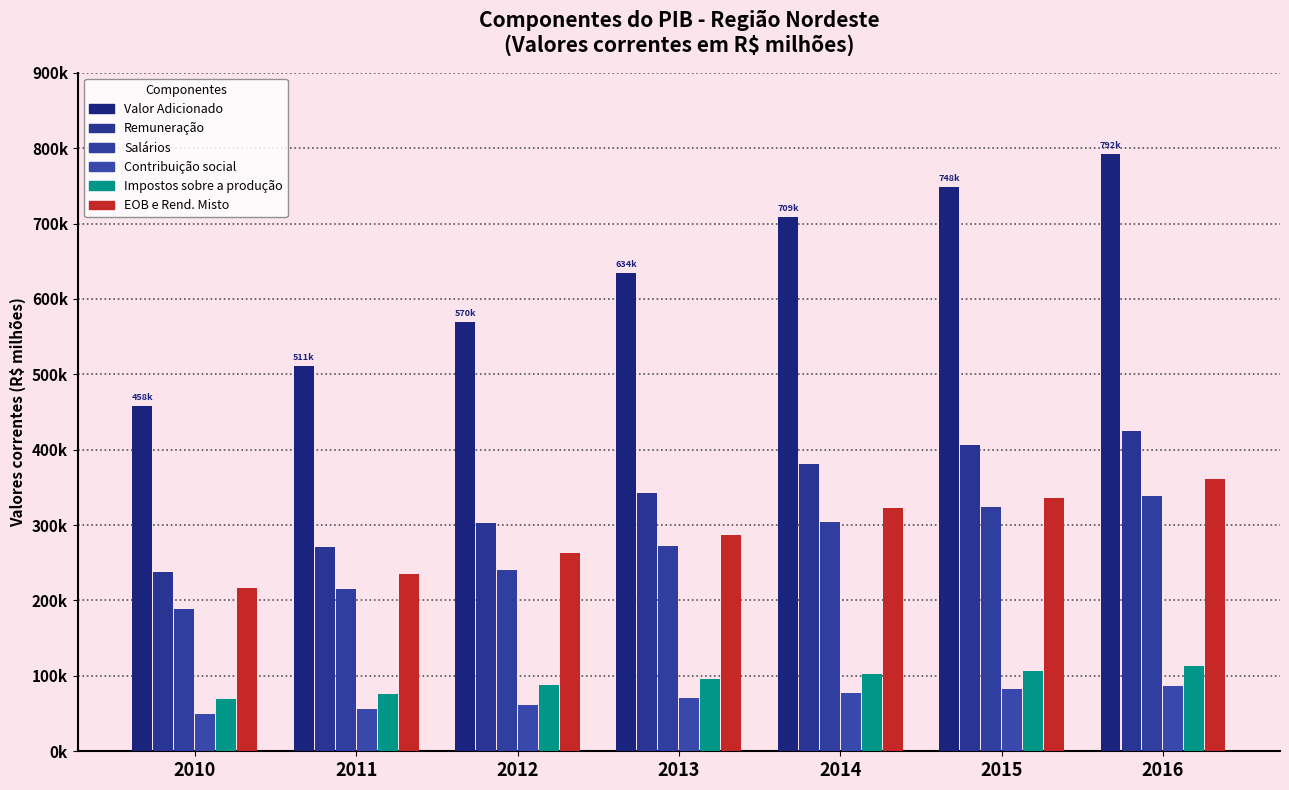

Is it true that Contribuição social equals 22.1 at 2012?

False